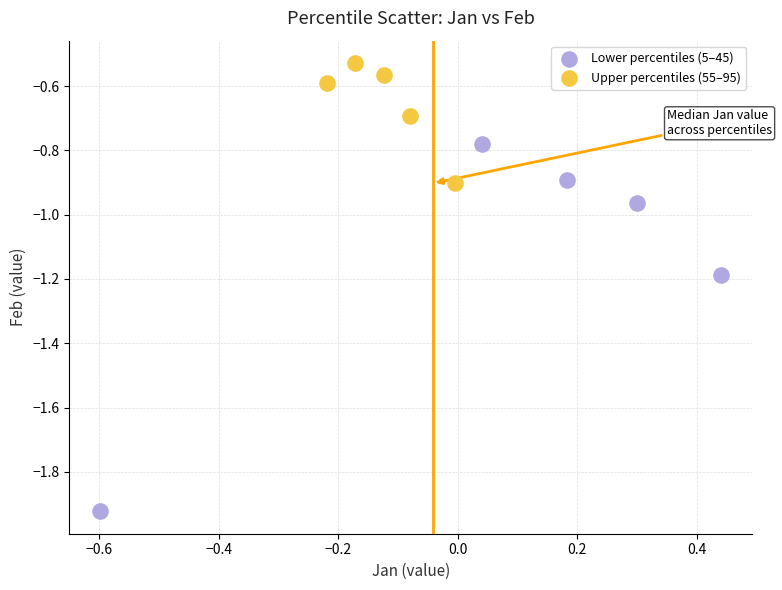

Which series has the widest spread of Y values?

Lower percentiles (5–45)